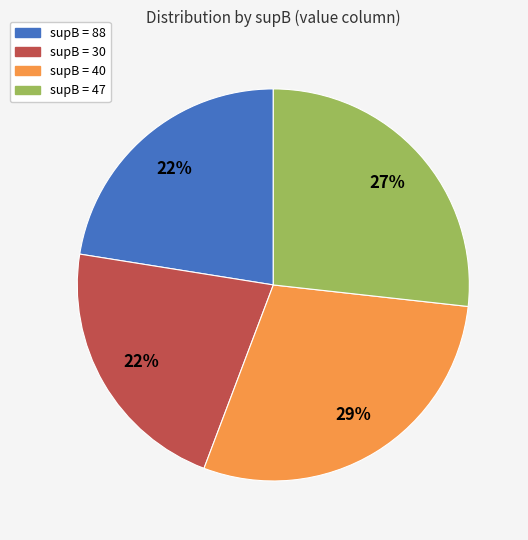

To the nearest percent, what is the difference between the largest and smallest slice percentages?

7%